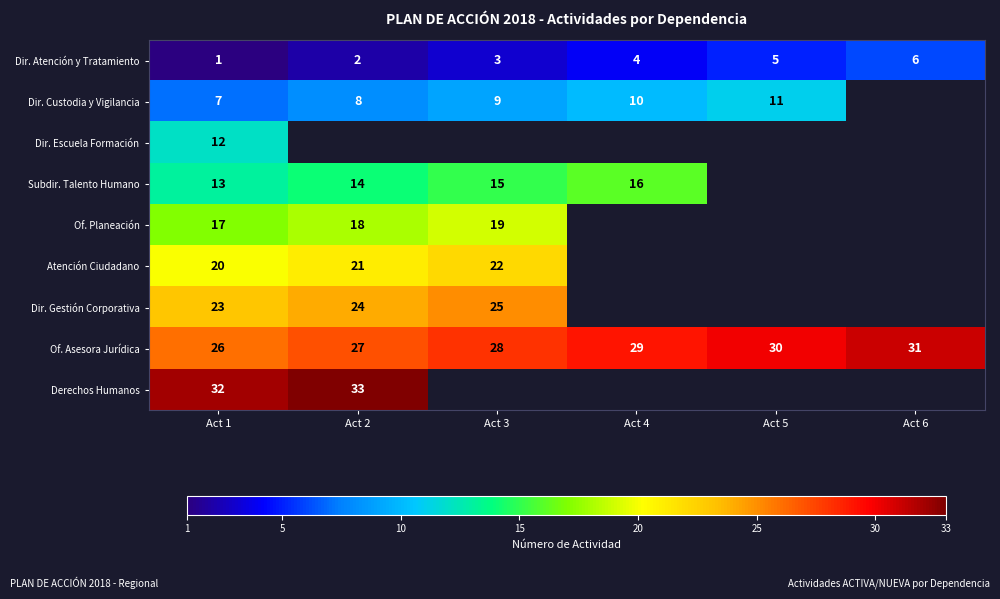

The value of Of. Asesora Jurídica at Act 2 is 8.2. True or false?

False